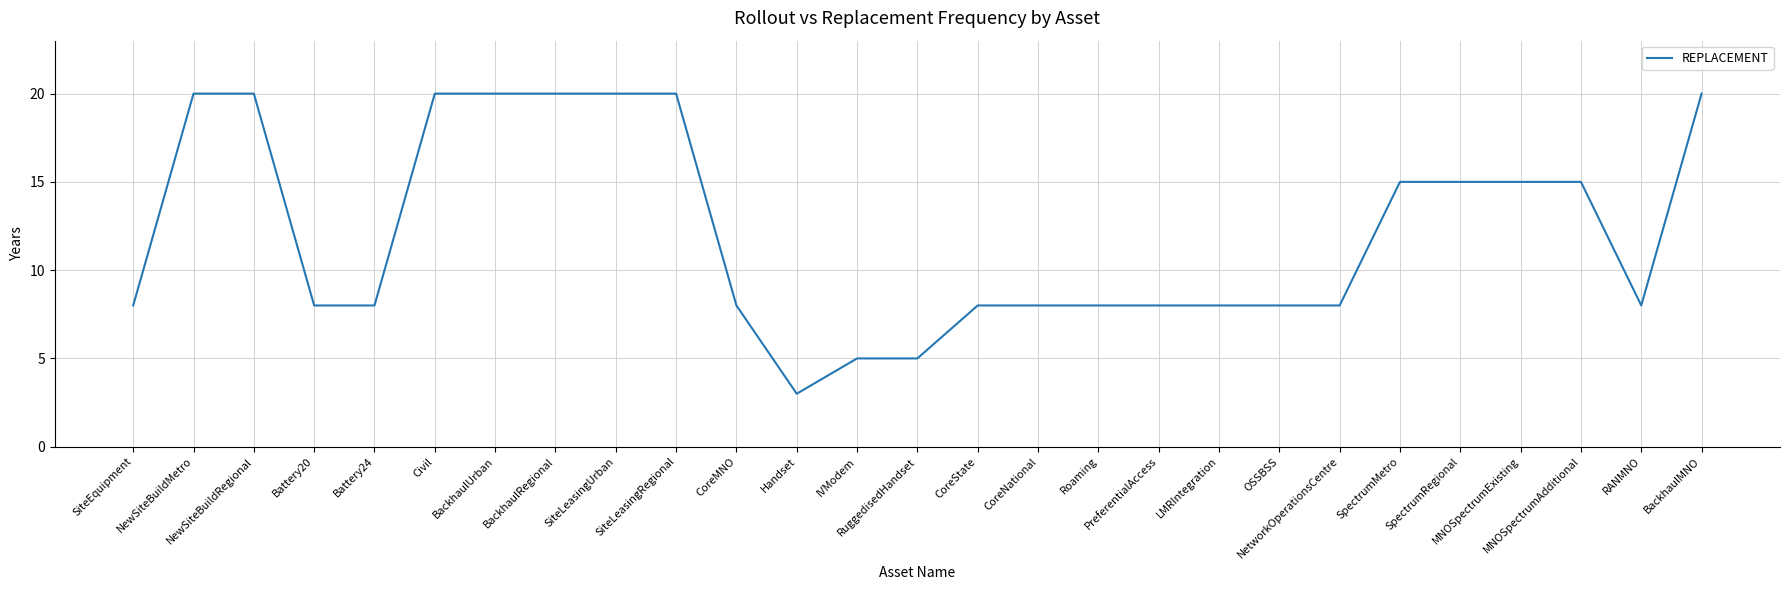

At which category does the chart reach its minimum across all series?

Handset